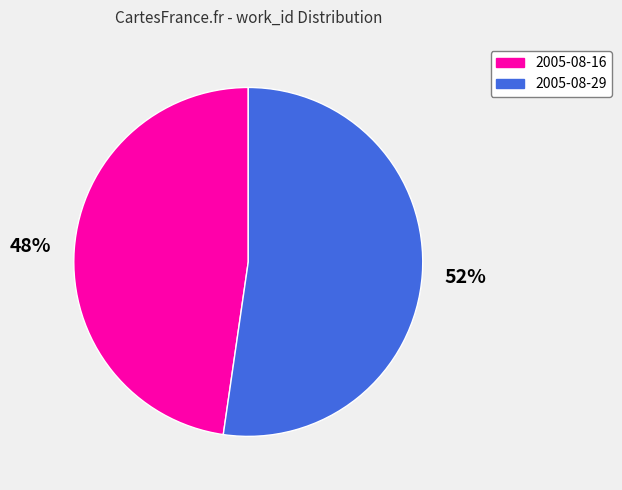

To the nearest percent, what percentage of the pie is 2005-08-16?

48%